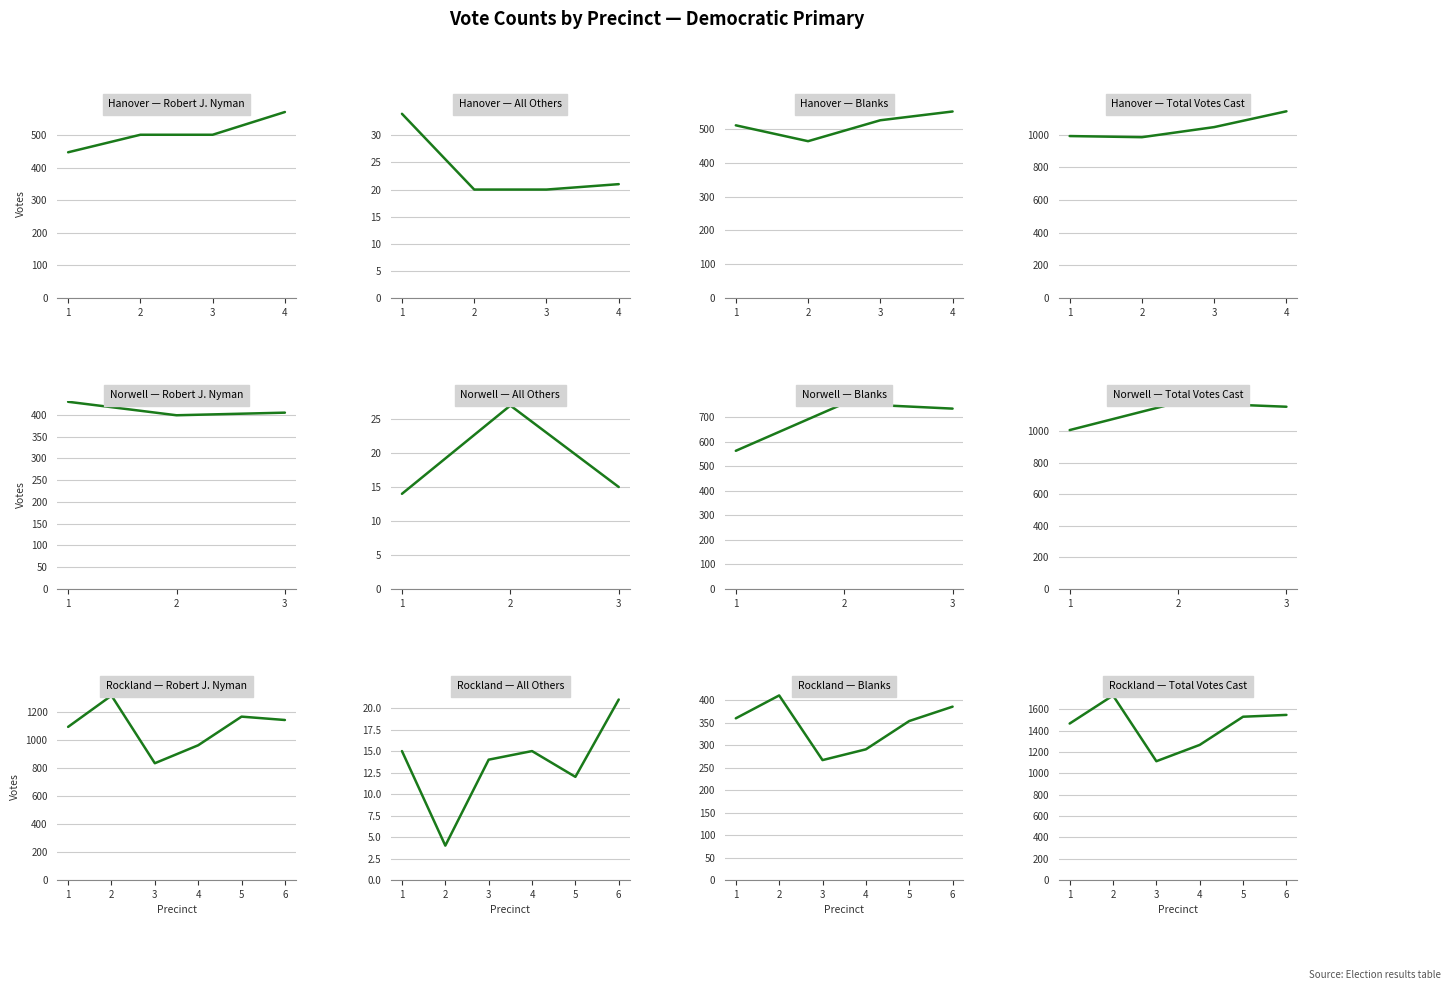

How many distinct data groups are displayed?

4